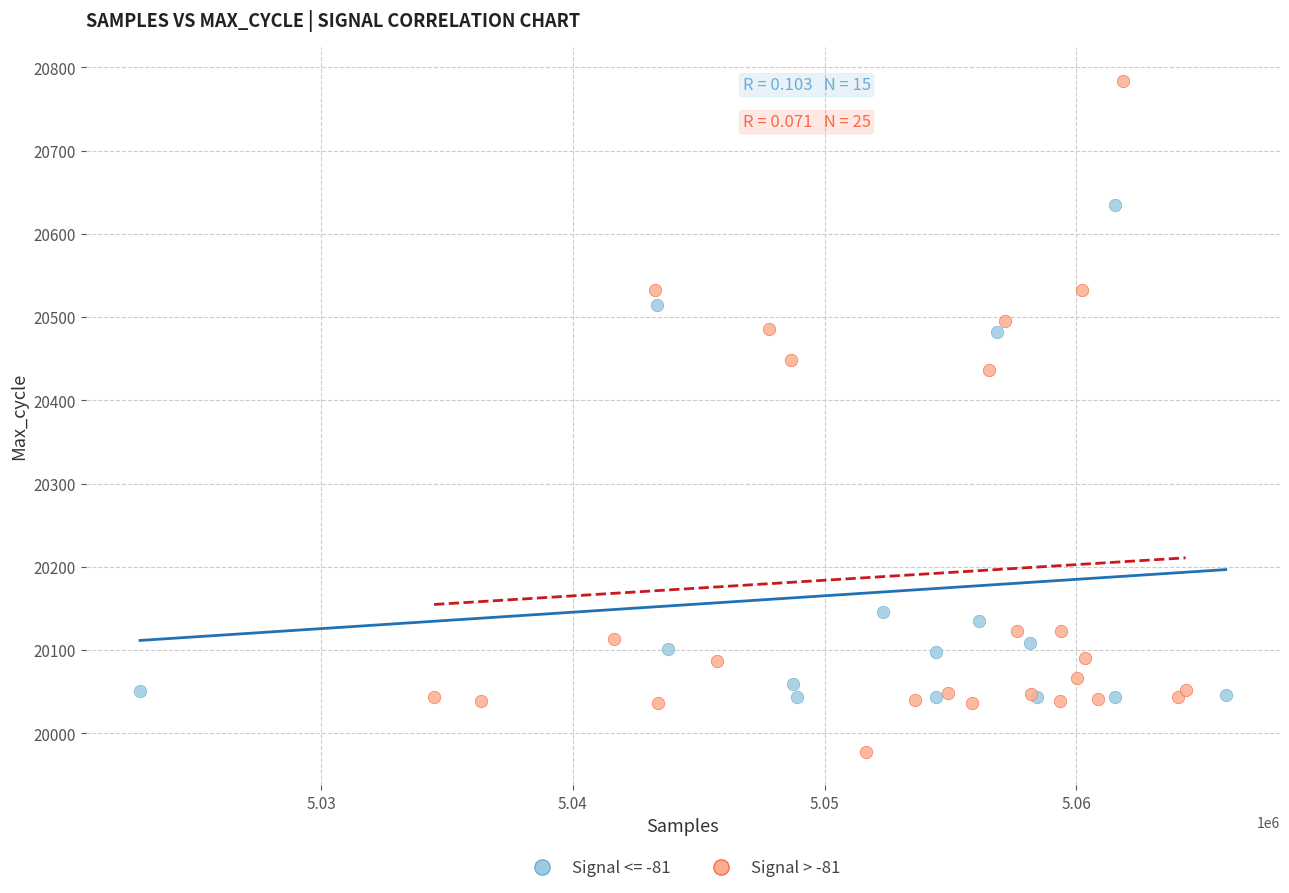

Which series has the widest spread of Y values?

Signal > -81